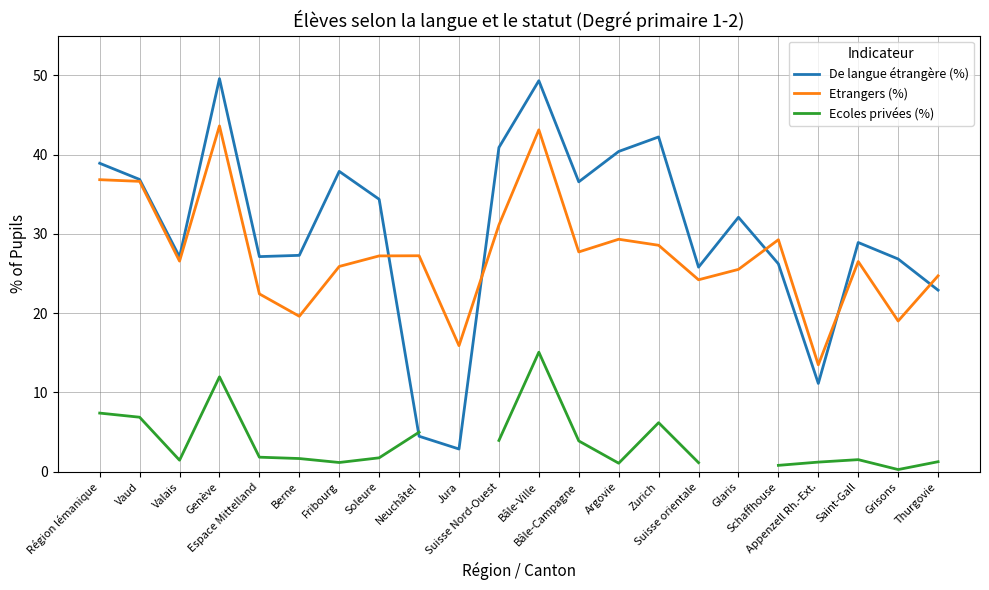

What is the total value across all series at Genève?

105.2